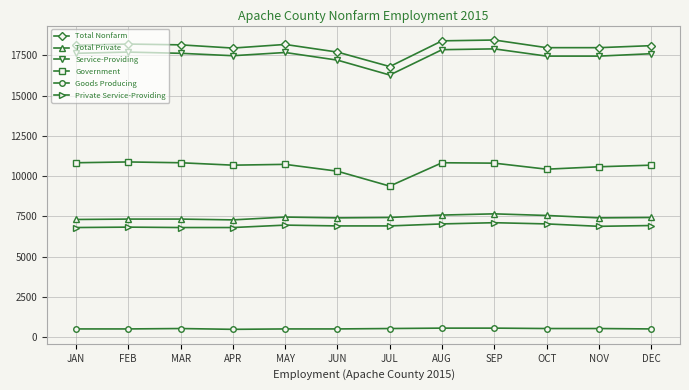

True or false: Private Service-Providing and Total Private cross at least once.

False